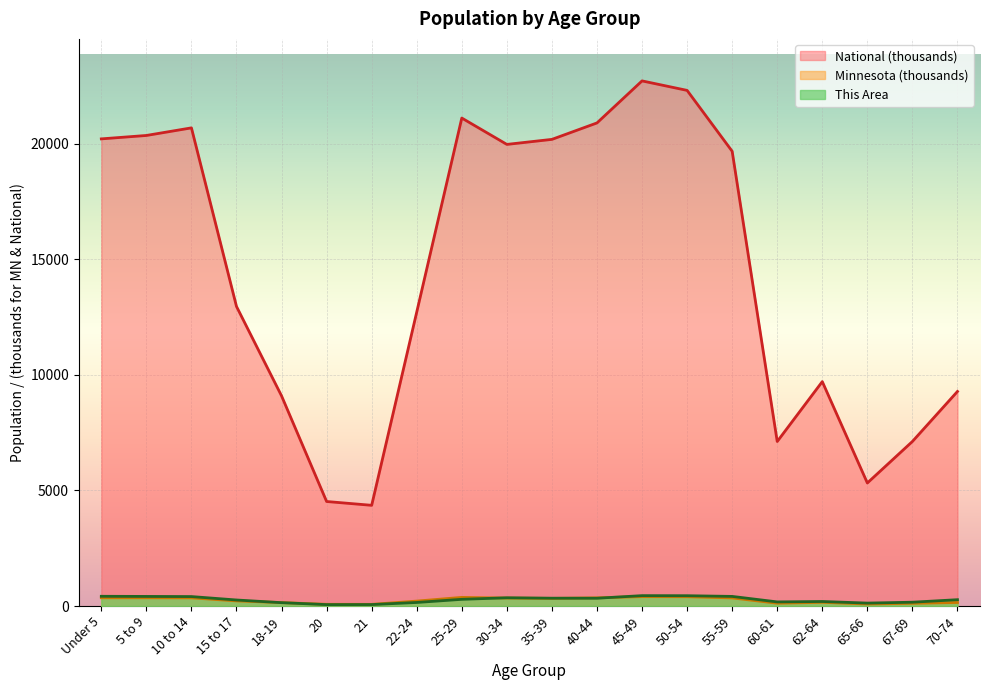

True or false: Minnesota and National cross at least once.

False